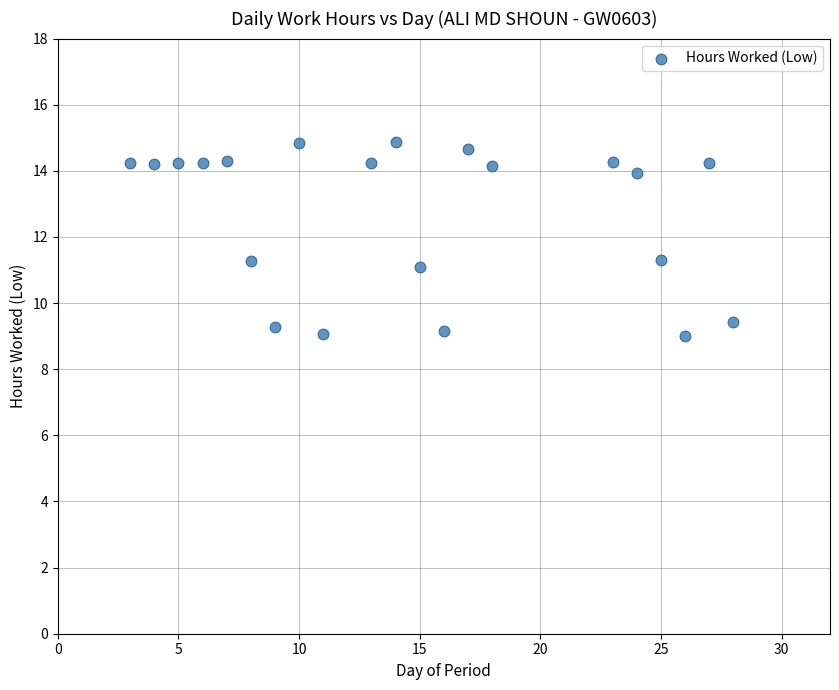

What is the range of Y values (max minus min)?

5.9